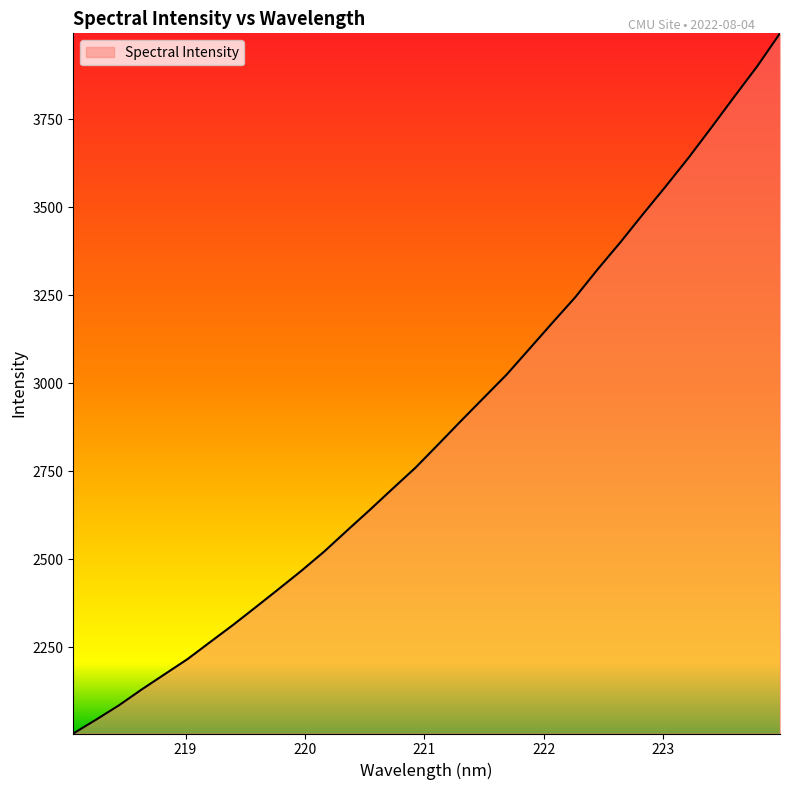

What is the greatest value displayed?

3994.3